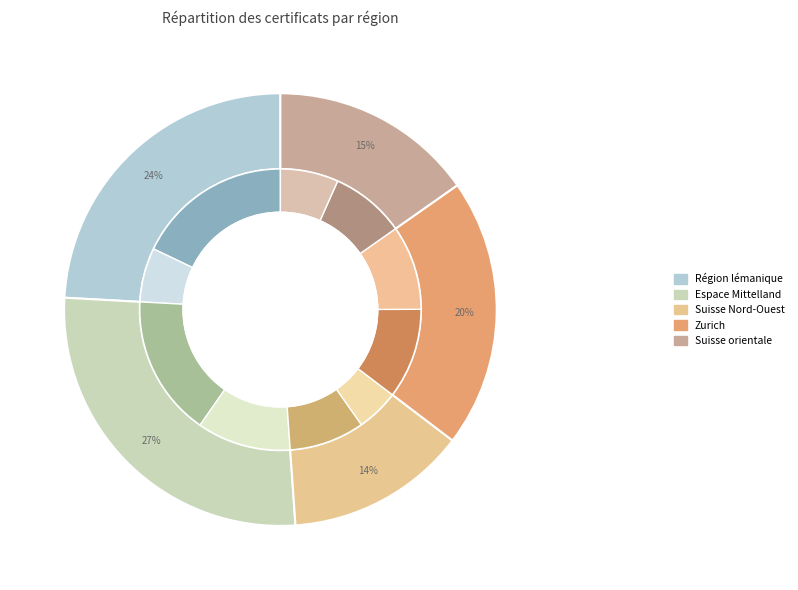

Count the number of slices in the pie.

5